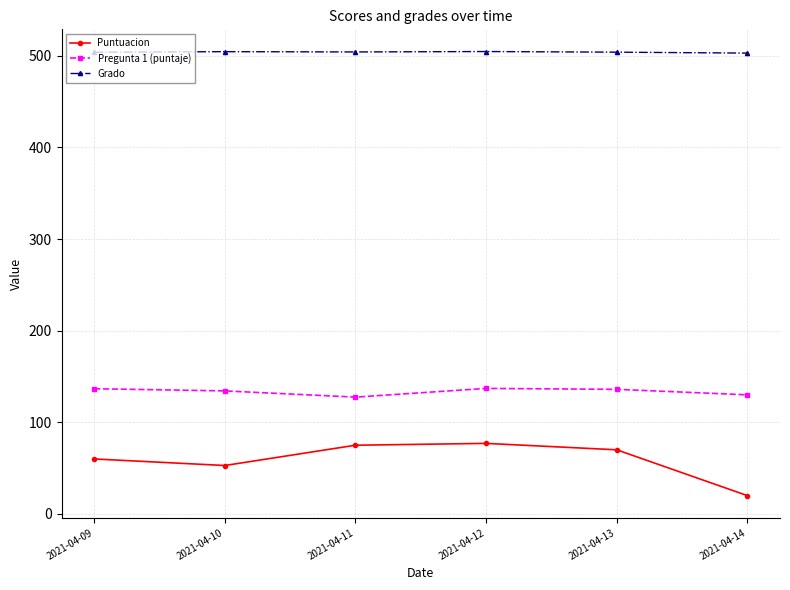

What is the maximum value shown in the chart?

504.7